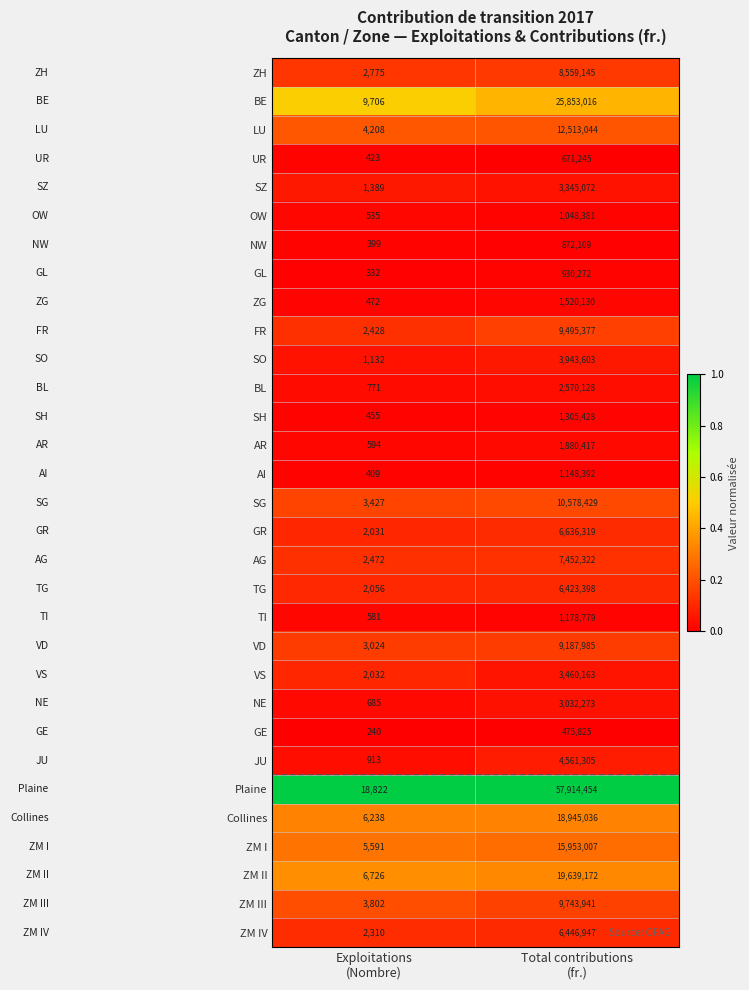

What is the average value of the SH series?

652942